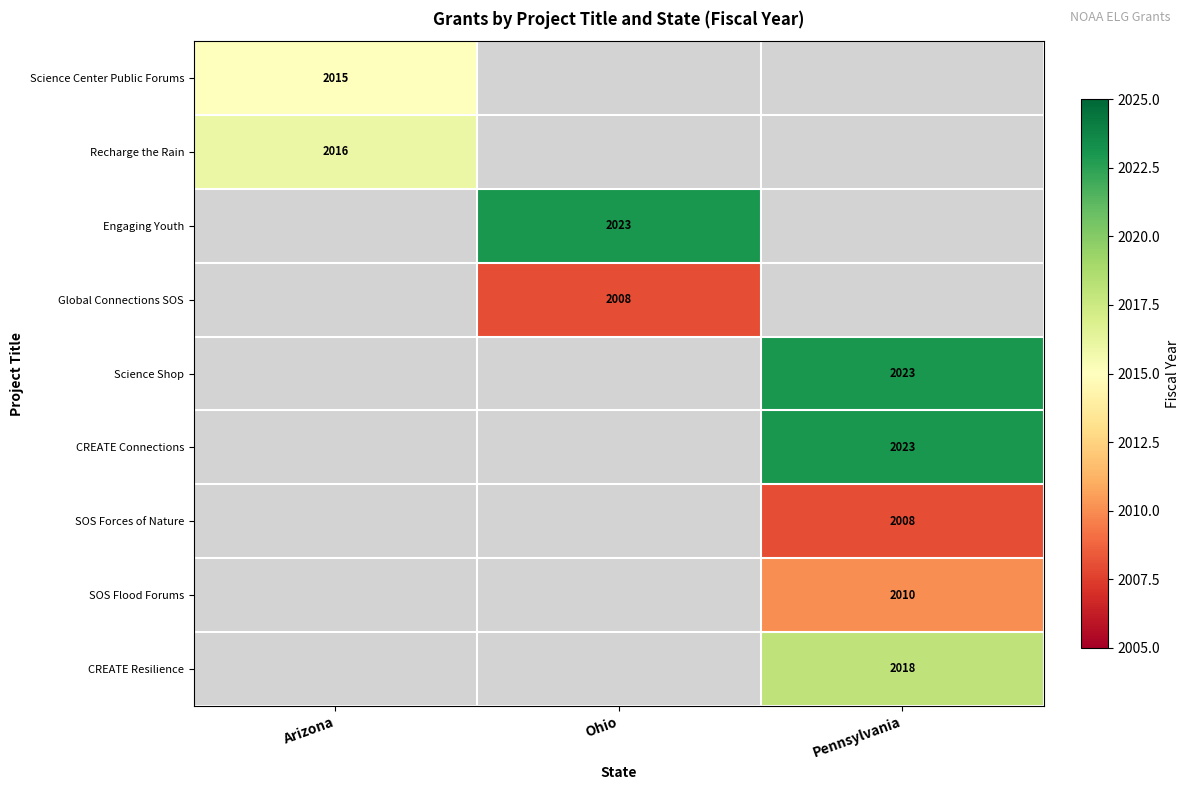

What is the maximum value shown in the chart?

2023.0